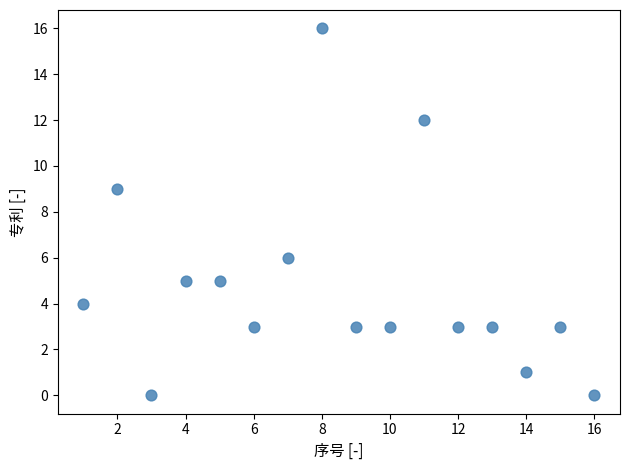

What is the range of X values (max minus min)?

15